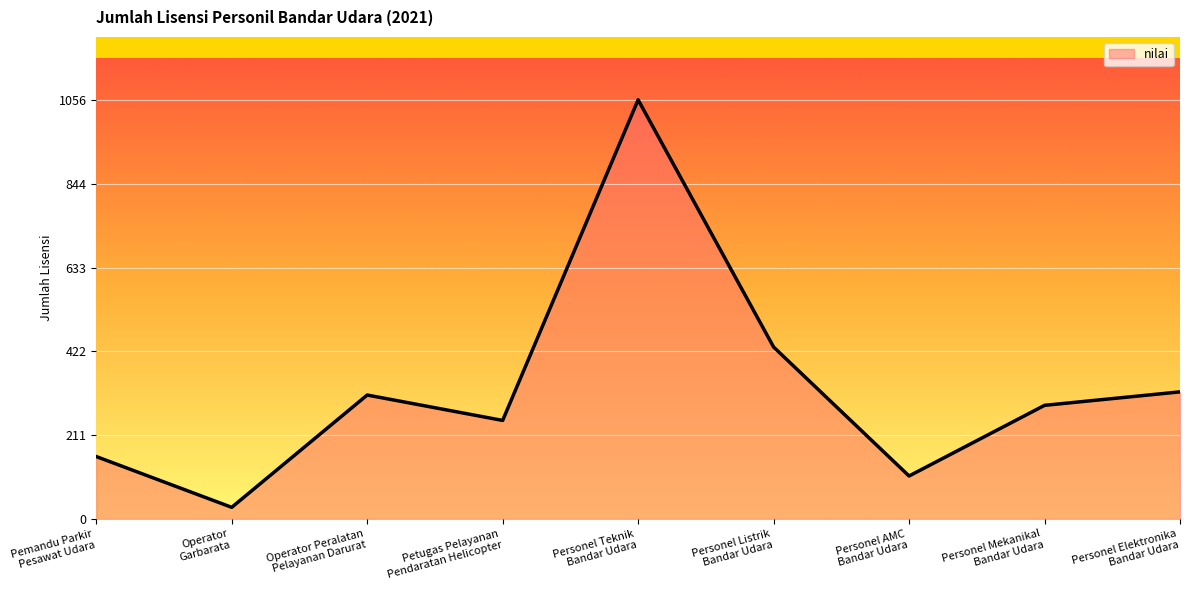

What is the maximum value shown in the chart?

1056